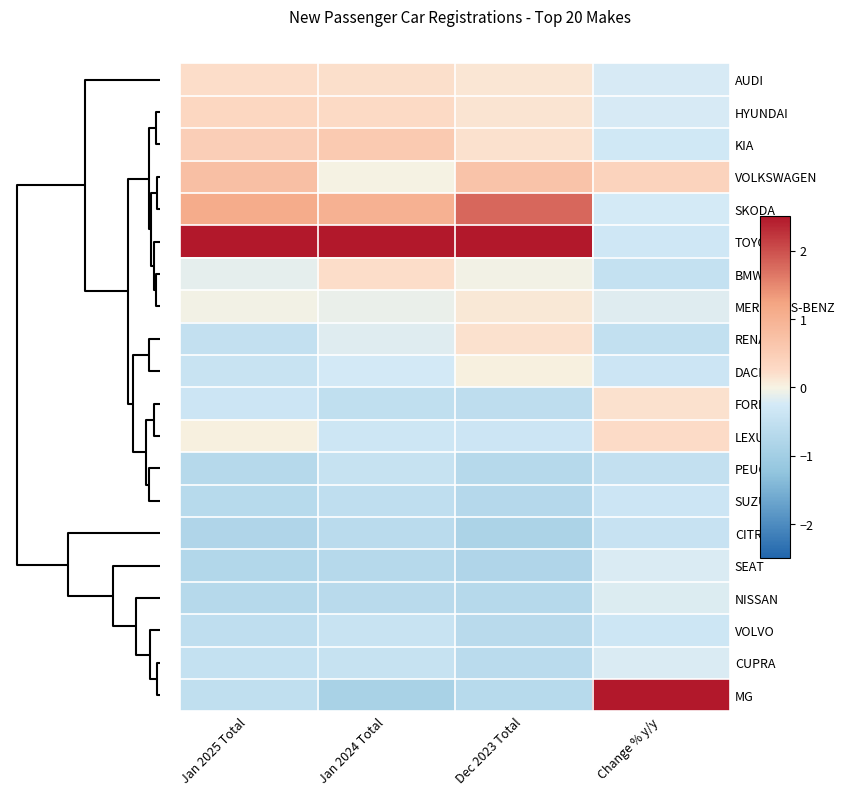

Reading right to left, what are all the values shown in this chart?

MG: Change % y/y=2.5	Dec 2023 Total=-0.7	Jan 2024 Total=-0.9	Jan 2025 Total=-0.5
CUPRA: Change % y/y=-0.2	Dec 2023 Total=-0.6	Jan 2024 Total=-0.5	Jan 2025 Total=-0.5
VOLVO: Change % y/y=-0.4	Dec 2023 Total=-0.7	Jan 2024 Total=-0.4	Jan 2025 Total=-0.6
NISSAN: Change % y/y=-0.2	Dec 2023 Total=-0.7	Jan 2024 Total=-0.6	Jan 2025 Total=-0.7
SEAT: Change % y/y=-0.2	Dec 2023 Total=-0.8	Jan 2024 Total=-0.7	Jan 2025 Total=-0.8
CITROEN: Change % y/y=-0.4	Dec 2023 Total=-0.9	Jan 2024 Total=-0.6	Jan 2025 Total=-0.8
SUZUKI: Change % y/y=-0.4	Dec 2023 Total=-0.7	Jan 2024 Total=-0.5	Jan 2025 Total=-0.7
PEUGEOT: Change % y/y=-0.5	Dec 2023 Total=-0.7	Jan 2024 Total=-0.5	Jan 2025 Total=-0.7
LEXUS: Change % y/y=0.3	Dec 2023 Total=-0.4	Jan 2024 Total=-0.3	Jan 2025 Total=0.0
FORD: Change % y/y=0.2	Dec 2023 Total=-0.6	Jan 2024 Total=-0.5	Jan 2025 Total=-0.4
DACIA: Change % y/y=-0.4	Dec 2023 Total=0.0	Jan 2024 Total=-0.3	Jan 2025 Total=-0.4
RENAULT: Change % y/y=-0.5	Dec 2023 Total=0.2	Jan 2024 Total=-0.2	Jan 2025 Total=-0.5
MERCEDES-BENZ: Change % y/y=-0.2	Dec 2023 Total=0.1	Jan 2024 Total=-0.1	Jan 2025 Total=-0.0
BMW: Change % y/y=-0.5	Dec 2023 Total=-0.0	Jan 2024 Total=0.2	Jan 2025 Total=-0.1
TOYOTA: Change % y/y=-0.3	Dec 2023 Total=2.5	Jan 2024 Total=2.5	Jan 2025 Total=2.5
SKODA: Change % y/y=-0.2	Dec 2023 Total=1.8	Jan 2024 Total=1.0	Jan 2025 Total=1.1
VOLKSWAGEN: Change % y/y=0.4	Dec 2023 Total=0.7	Jan 2024 Total=-0.0	Jan 2025 Total=0.8
KIA: Change % y/y=-0.3	Dec 2023 Total=0.2	Jan 2024 Total=0.6	Jan 2025 Total=0.5
HYUNDAI: Change % y/y=-0.2	Dec 2023 Total=0.1	Jan 2024 Total=0.3	Jan 2025 Total=0.3
AUDI: Change % y/y=-0.2	Dec 2023 Total=0.1	Jan 2024 Total=0.2	Jan 2025 Total=0.2